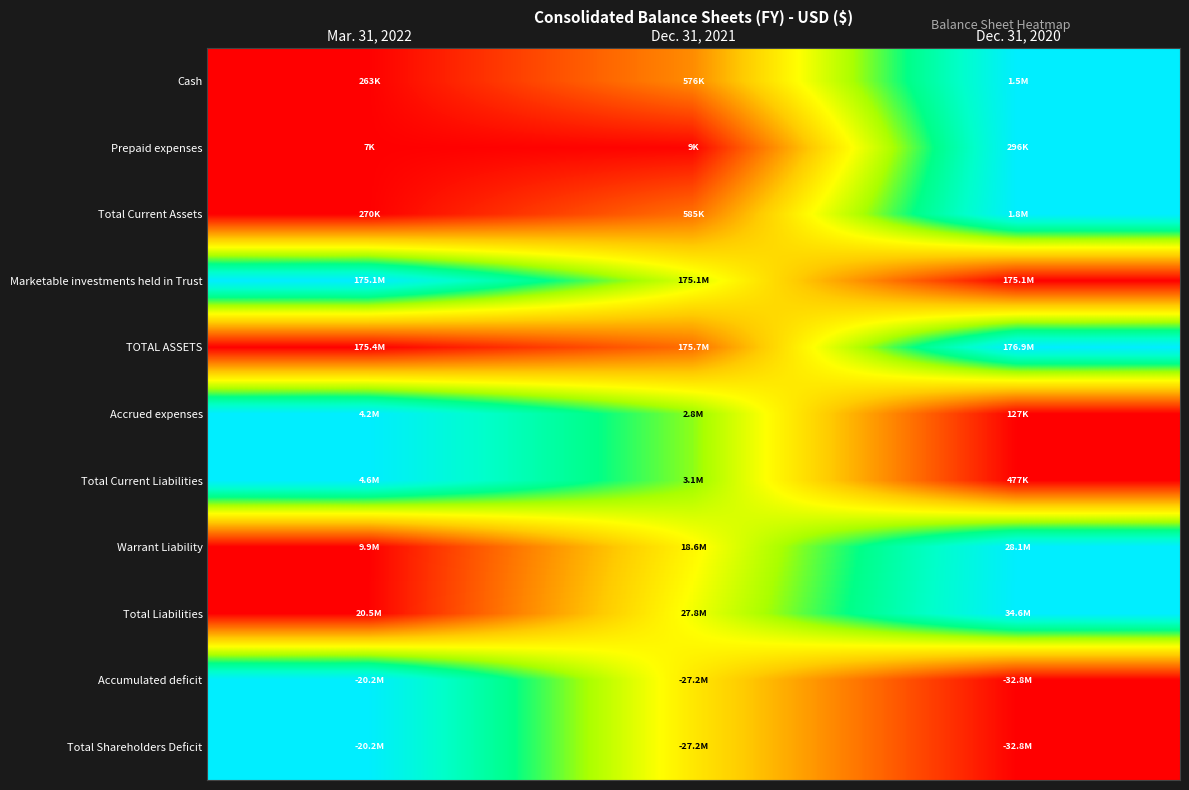

Which category has the highest value across all series?

Dec. 31, 2020